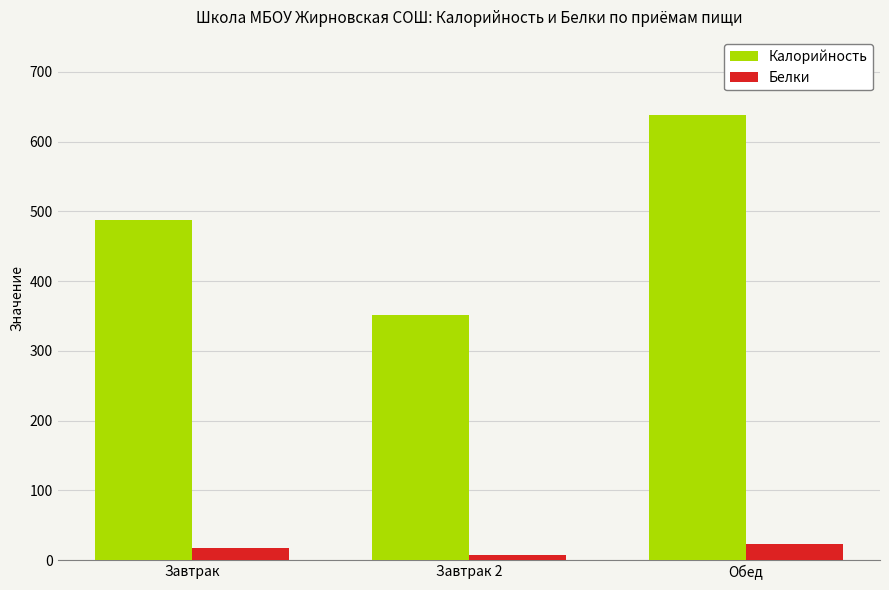

Reading left to right, extract all data points from this chart.

Калорийность: 487.2	351.7	638.3
Белки: 16.8	6.9	22.8